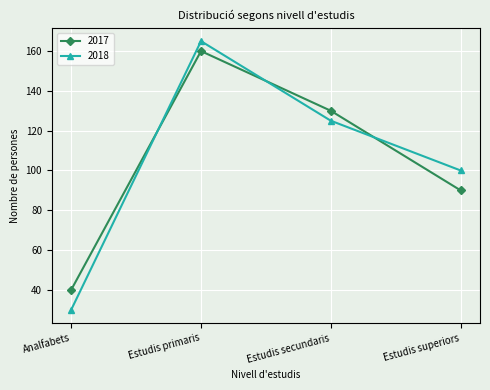

What is the value of the 2017 point at the 3rd from the left?

130